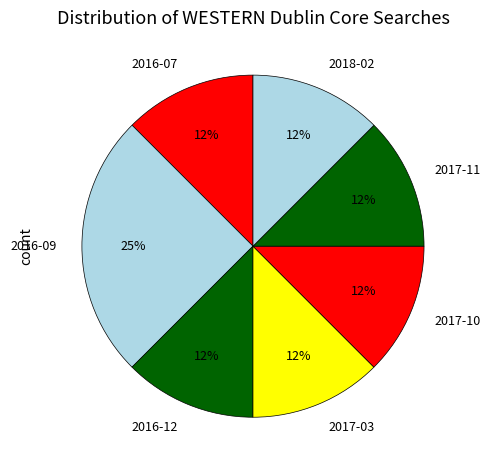

True or false: 2016-07 accounts for 22% of the total.

False